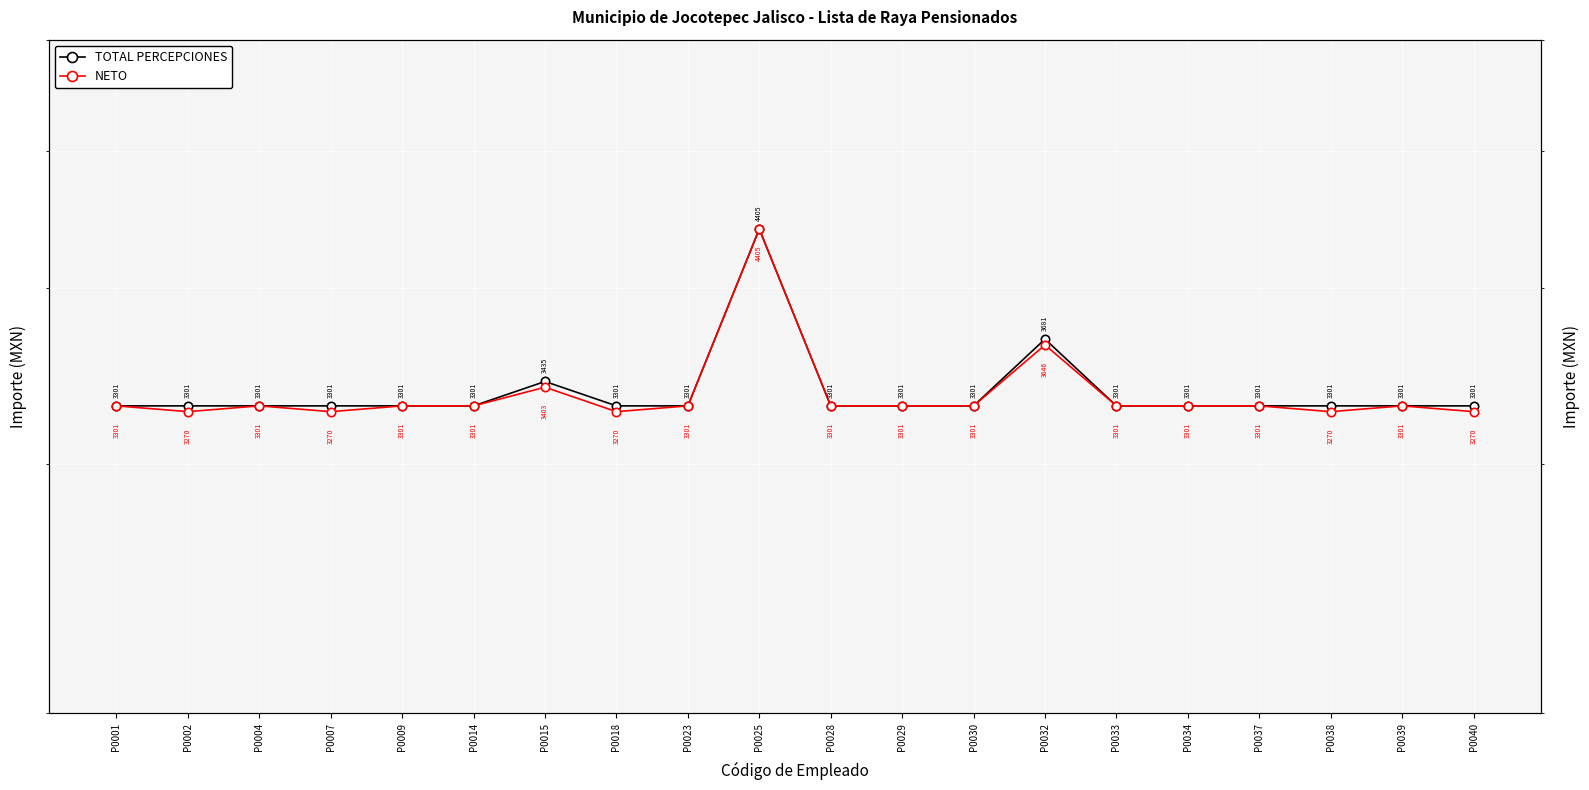

True or false: NETO and TOTAL PERCEPCIONES cross at least once.

False